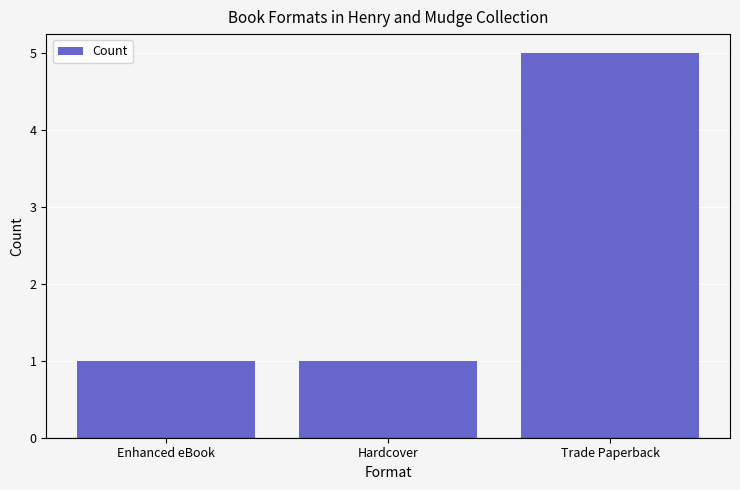

Are the bars horizontal?

No